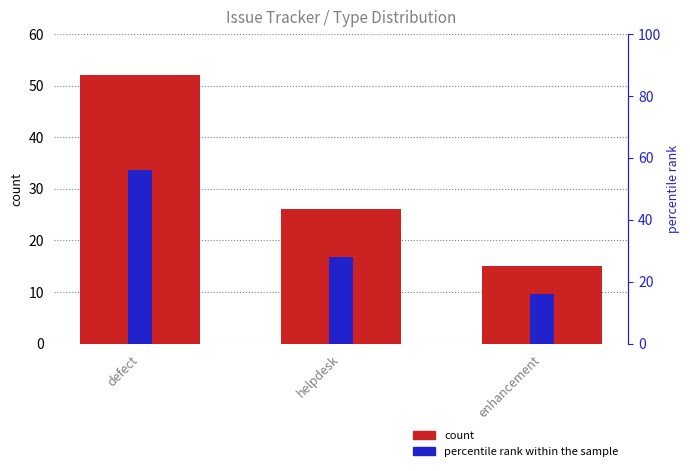

Rank the categories by percentile rank within the sample value from highest to lowest.

defect, helpdesk, enhancement